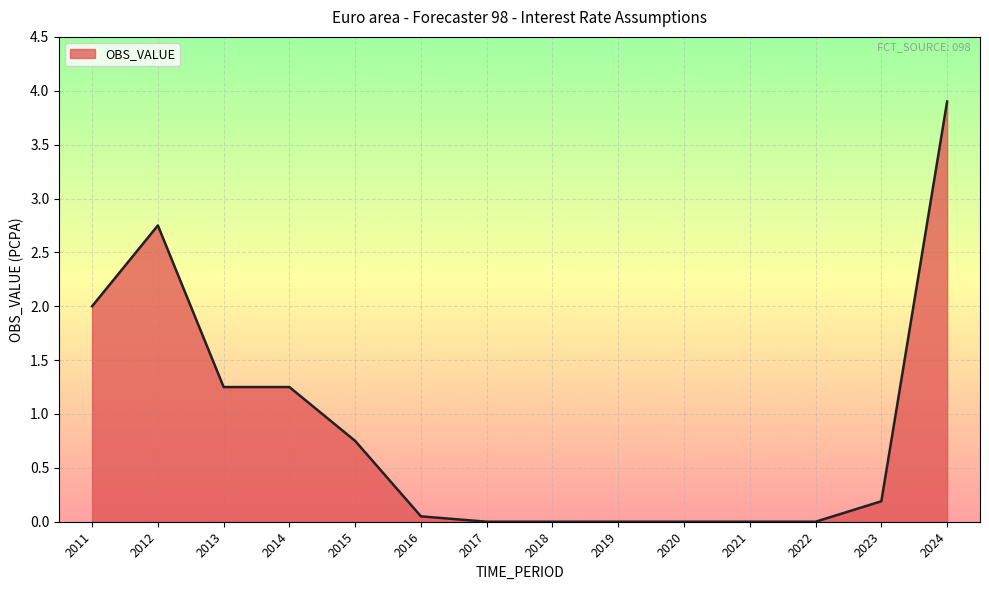

At which category does the chart reach its peak across all series?

2024